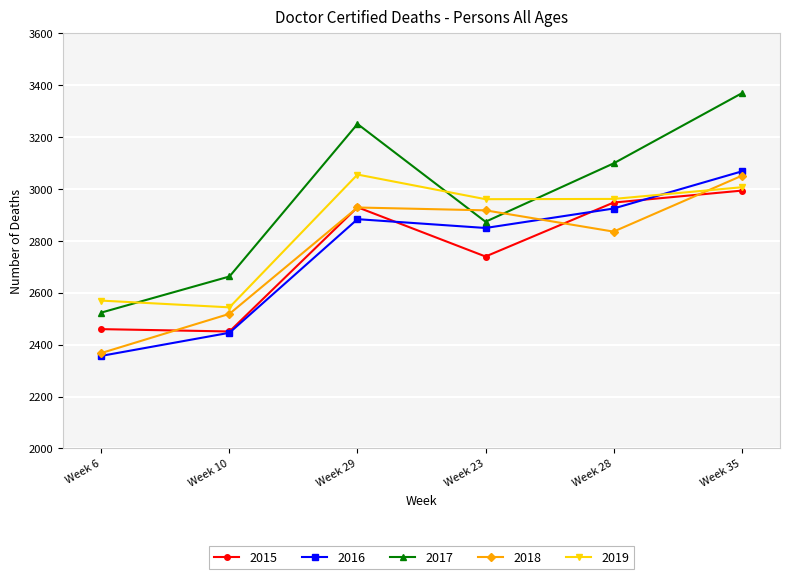

Where is 2017 nearest to the value 2946?

Week 23